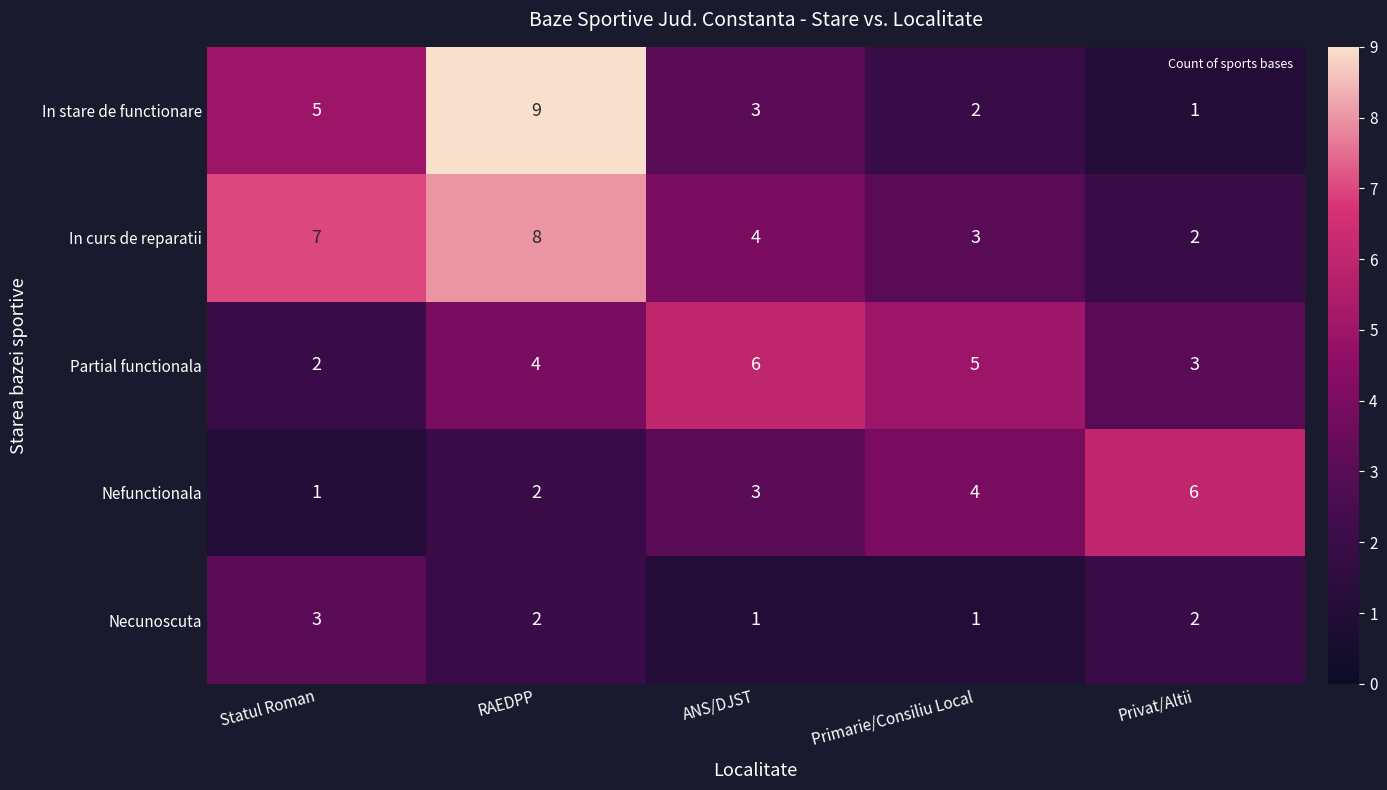

Reading left to right, transcribe all the data shown in this chart.

In stare de functionare: 5	9	3	2	1
In curs de reparatii: 7	8	4	3	2
Partial functionala: 2	4	6	5	3
Nefunctionala: 1	2	3	4	6
Necunoscuta: 3	2	1	1	2